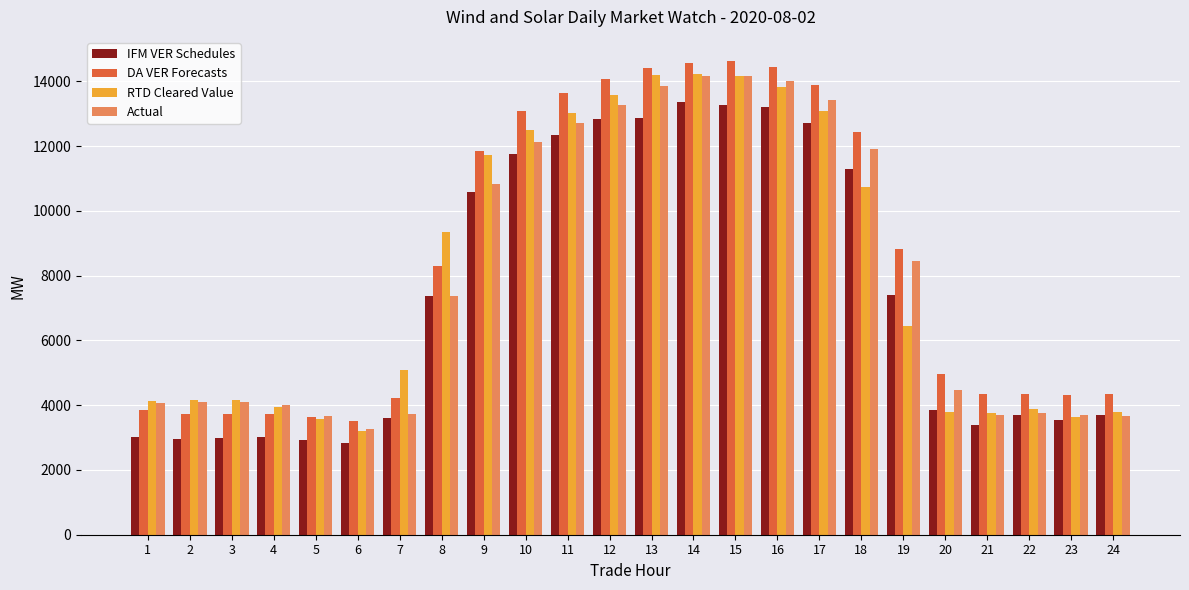

What is the smallest value displayed?

2822.3